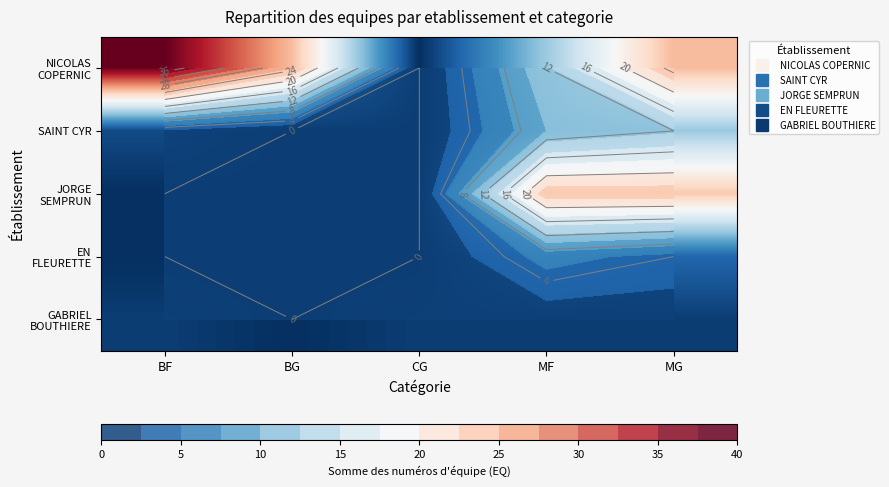

Which category has the highest value in the NICOLAS COPERNIC series?

BF